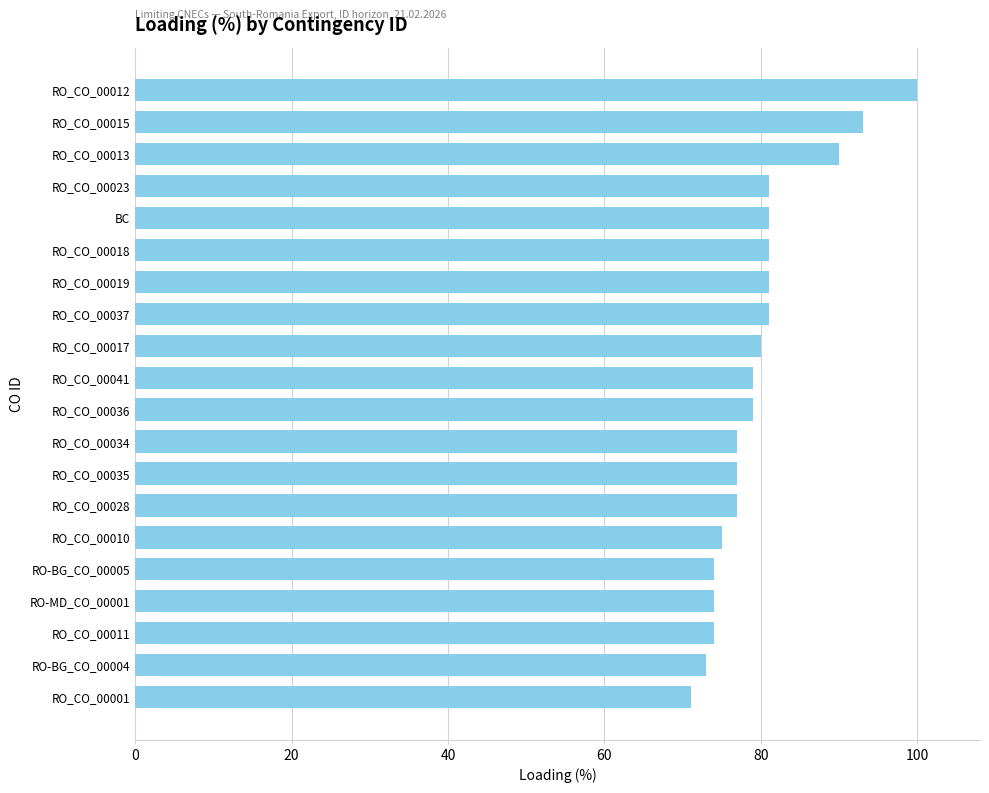

What is the change in value from RO_CO_00015 to BC?

-12